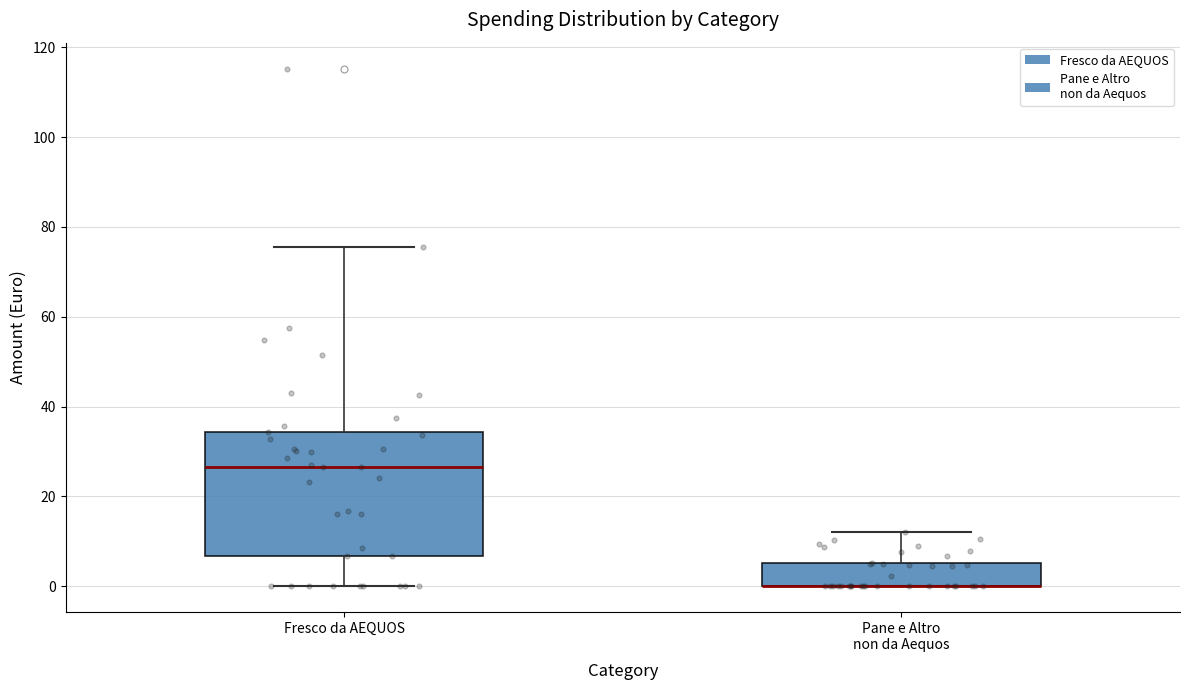

Reading left to right, read every box against the y-axis: the position of its median line, the range the box covers, and the ends of its whiskers. The values are not printed on the chart, so give them approximately, as read against the axis.

Fresco da AEQUOS: median 26, box 6 to 34, whiskers 0 to 76
Pane e Altro non da Aequos: median 0 (drawn on the box's lower edge), box 0 to 6, whiskers 0 to 12